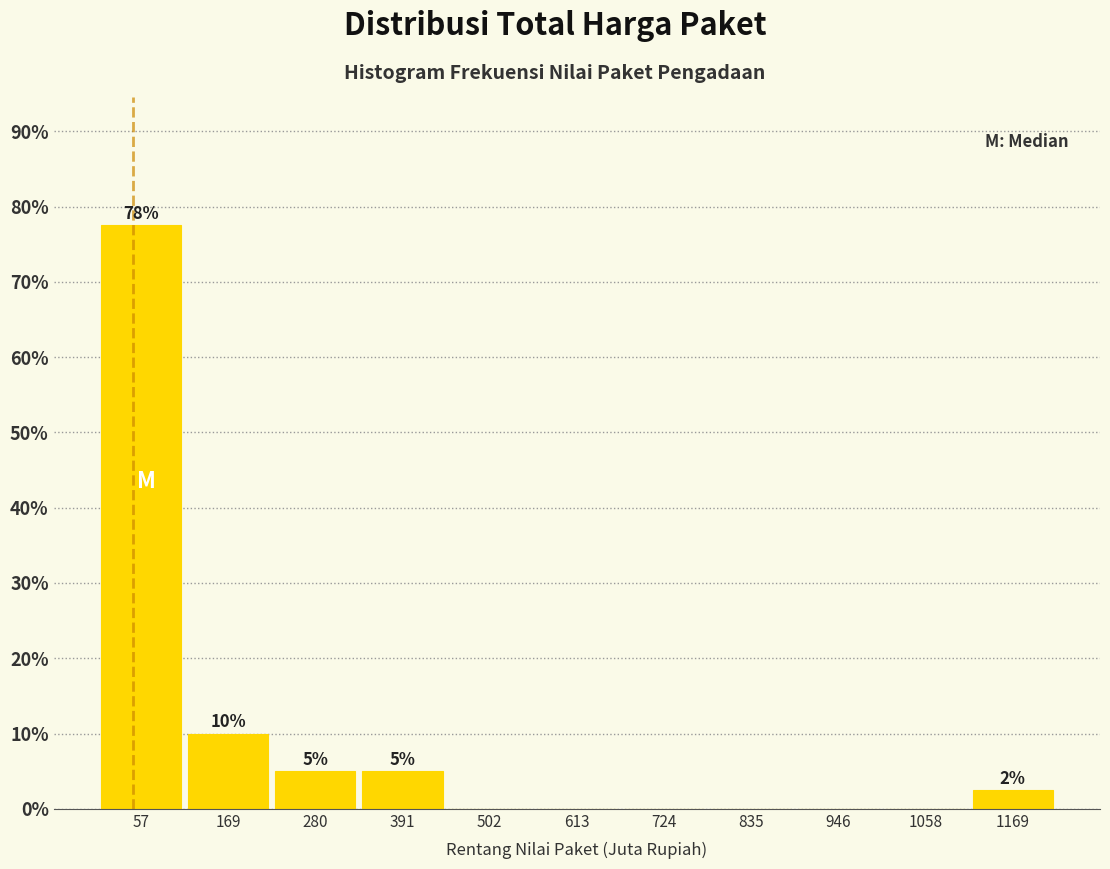

Which range on the x-axis has the tallest bar?

0 to 120